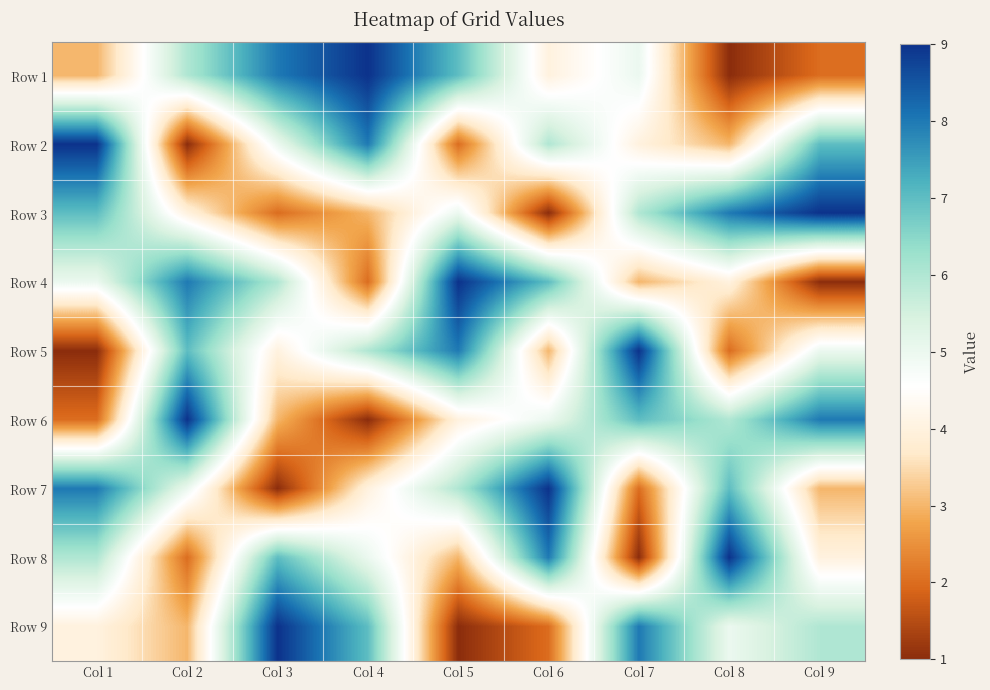

Which label corresponds to the largest value in the chart?

Col 4